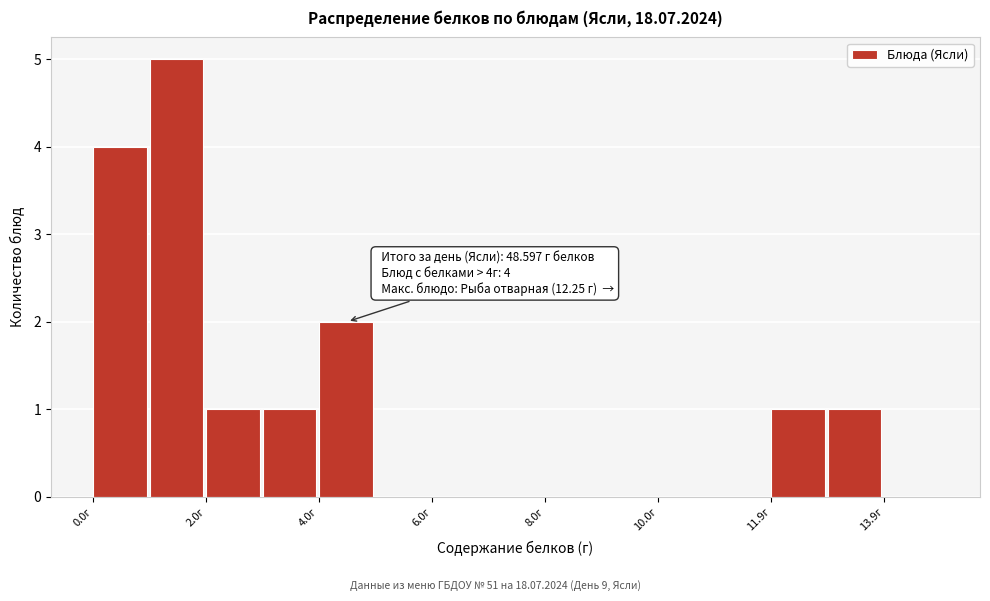

Which range on the x-axis has the tallest bar?

1 to 2